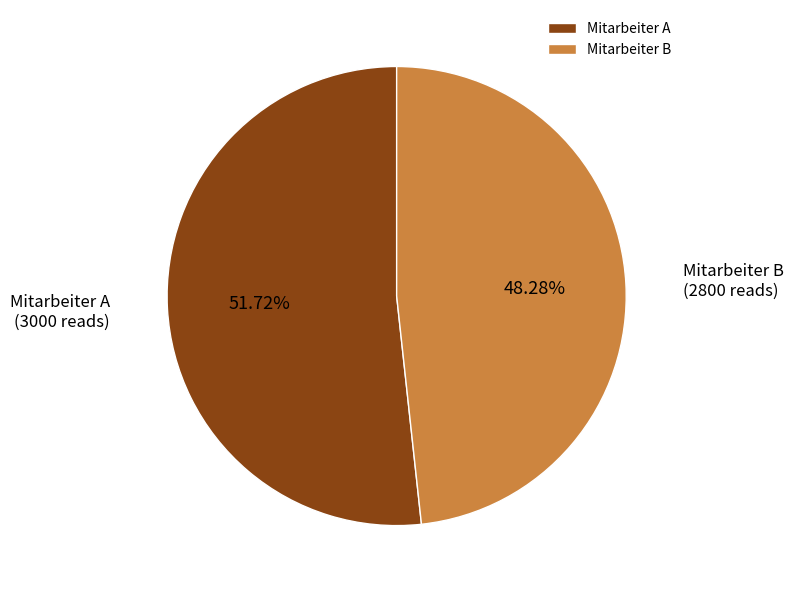

Between Mitarbeiter B and Mitarbeiter A, which is larger?

Mitarbeiter A